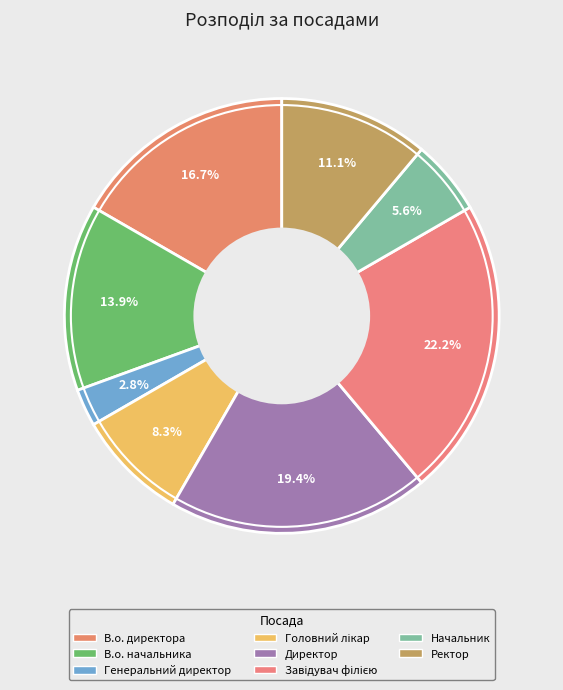

Count the number of slices in the pie.

8